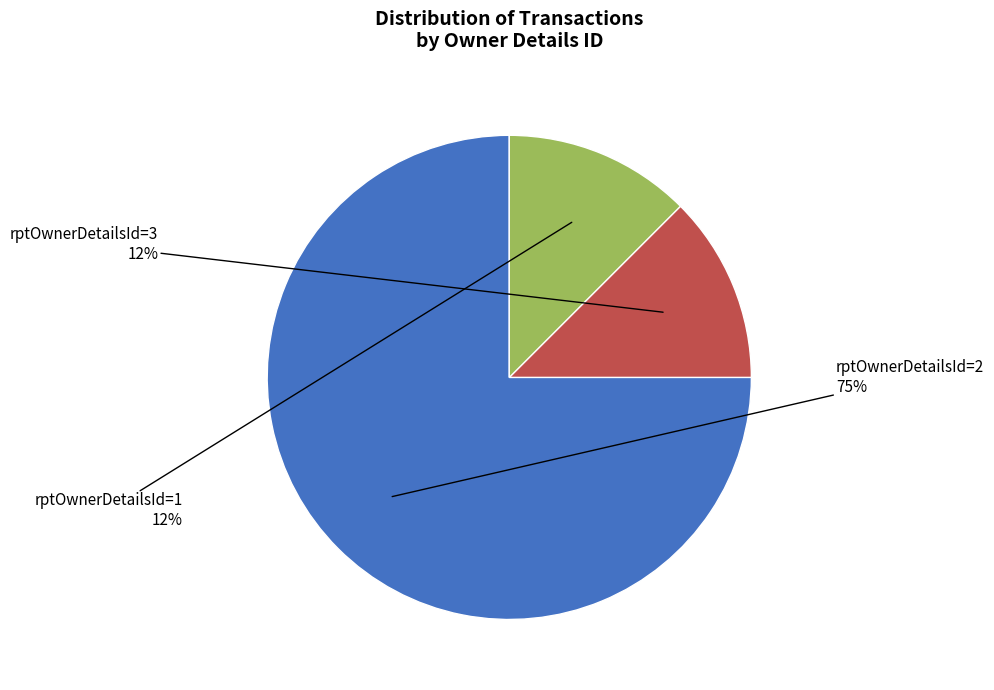

Is there a majority slice in this chart?

Yes